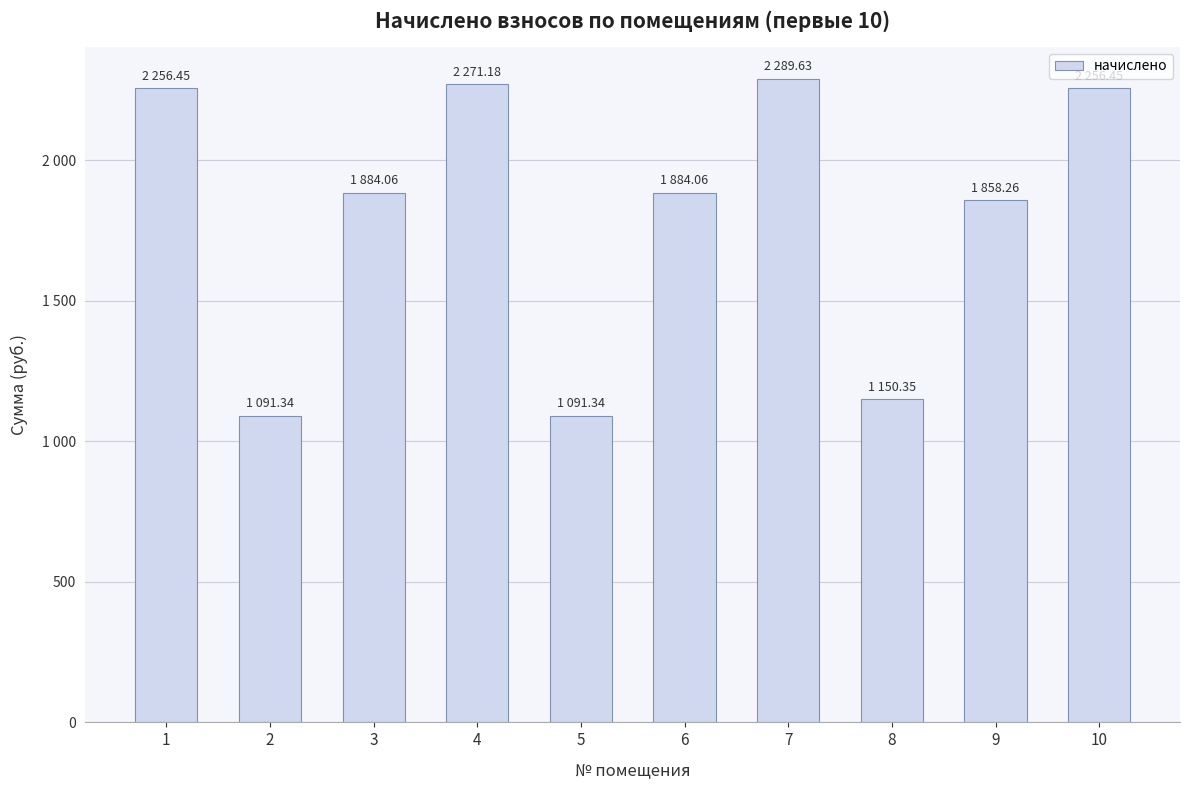

What is the difference between the maximum and minimum values?

1198.3